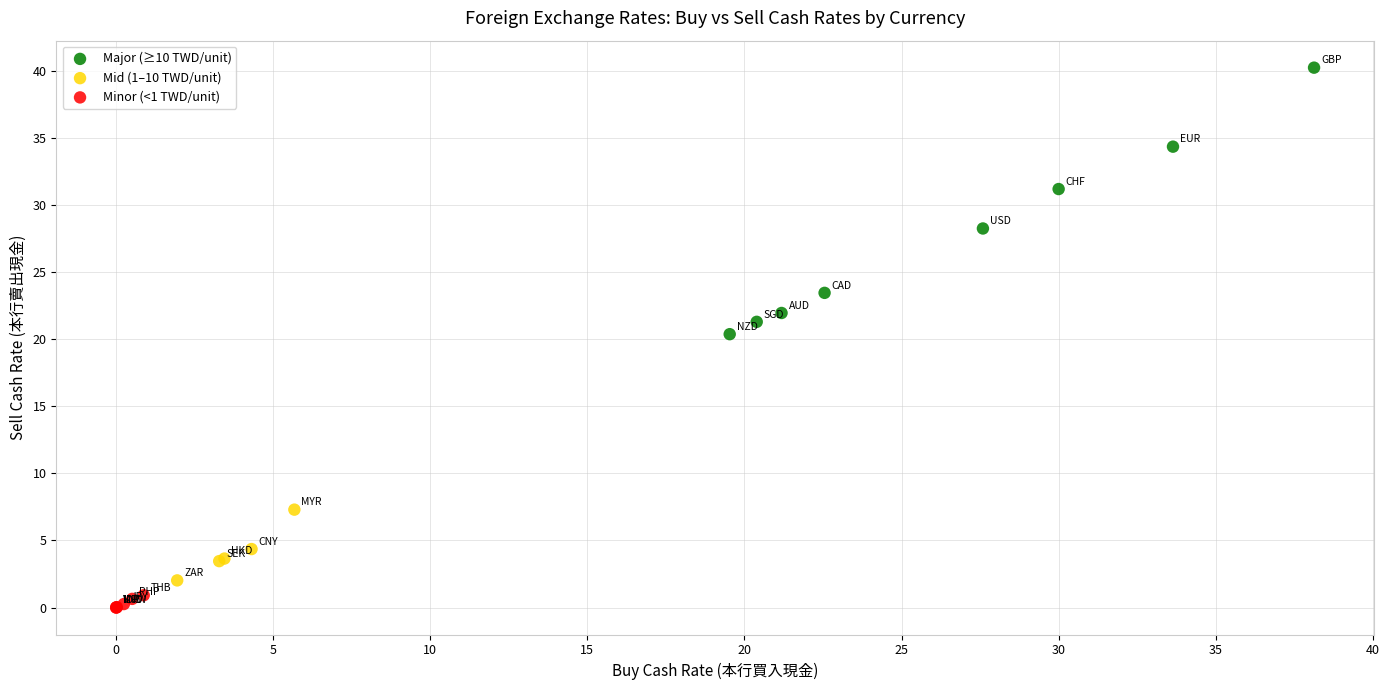

Which series contains the lowest Y value?

Minor (<1 TWD/unit)